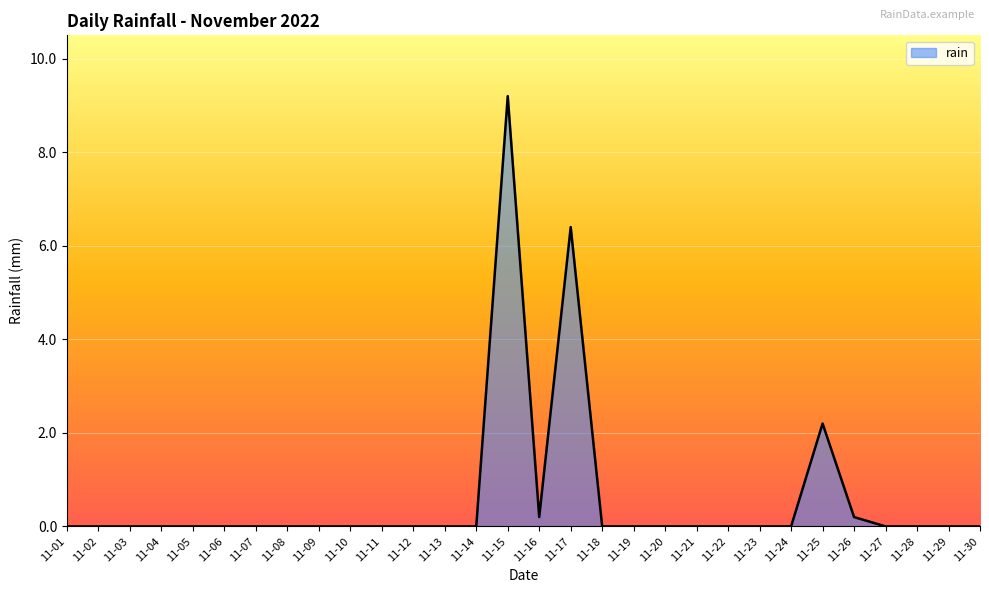

True or false: there are more than 1 points higher than both neighbors.

True